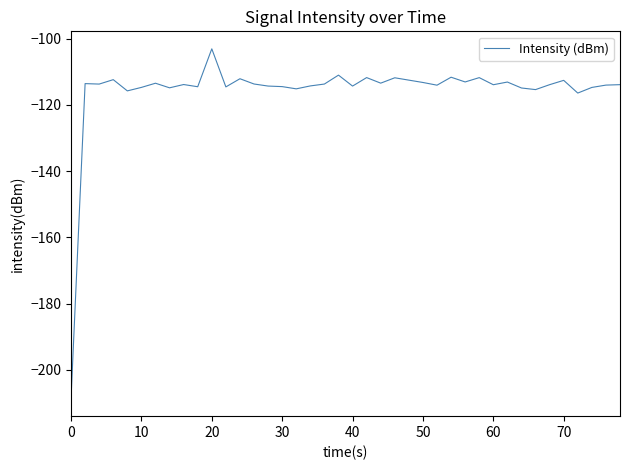

What is the difference between the maximum and minimum values?

105.6